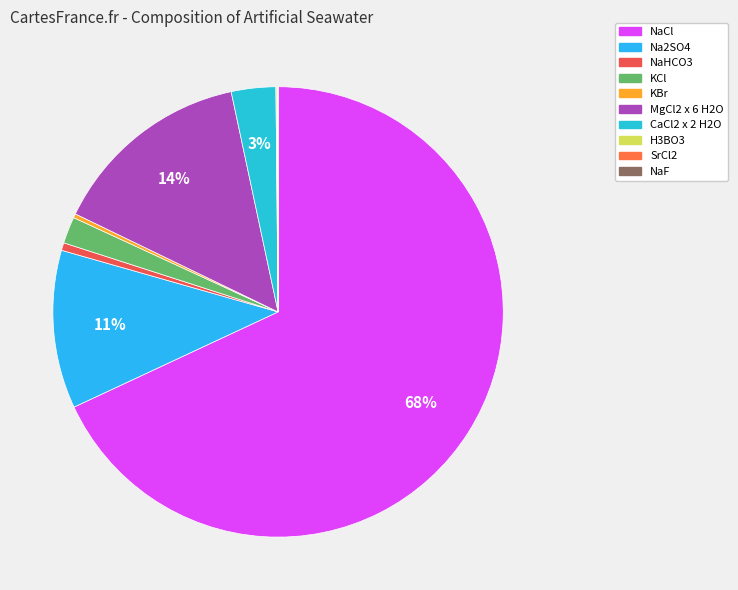

To the nearest percent, what is the difference between the largest and smallest slice percentages?

68%